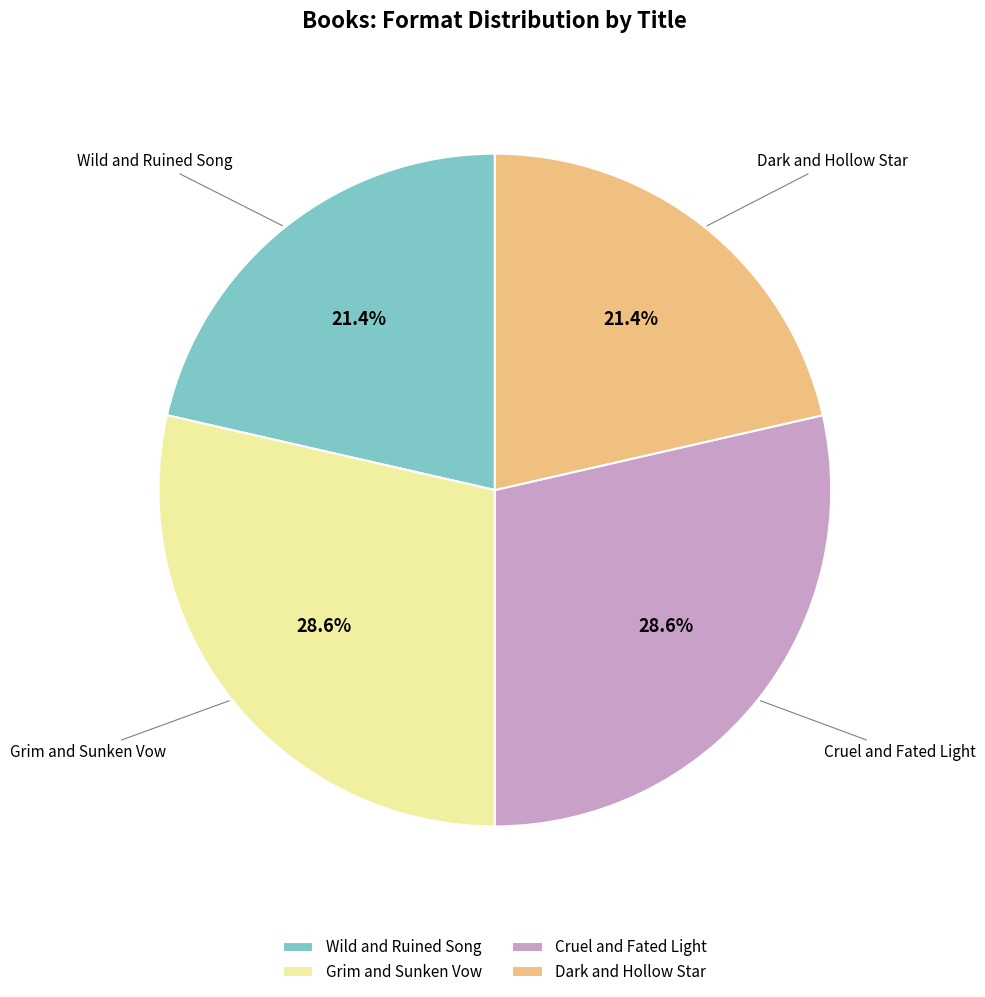

What is the total percentage of Wild and Ruined Song and Grim and Sunken Vow?

50.0%